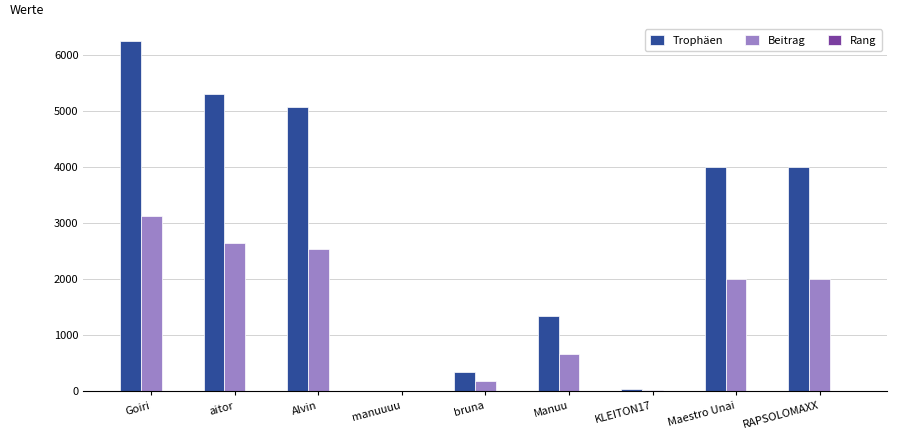

Which series has the largest total across all categories?

Trophäen